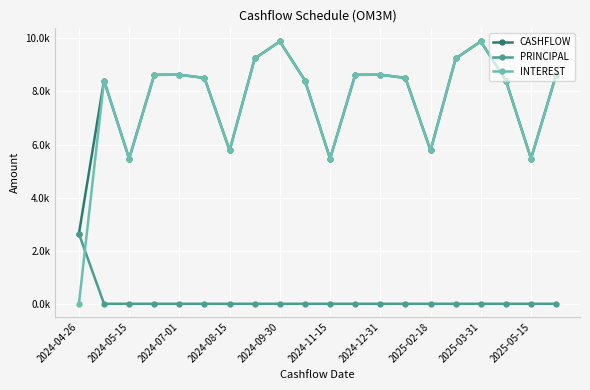

What is the difference between the second highest and minimum values in the INTEREST series?

9883.0